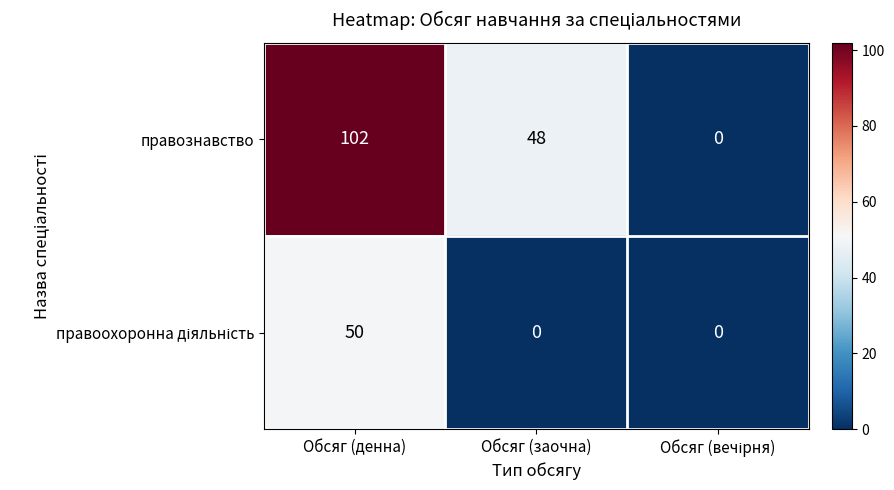

How many values in the правознавство series are below 48?

1